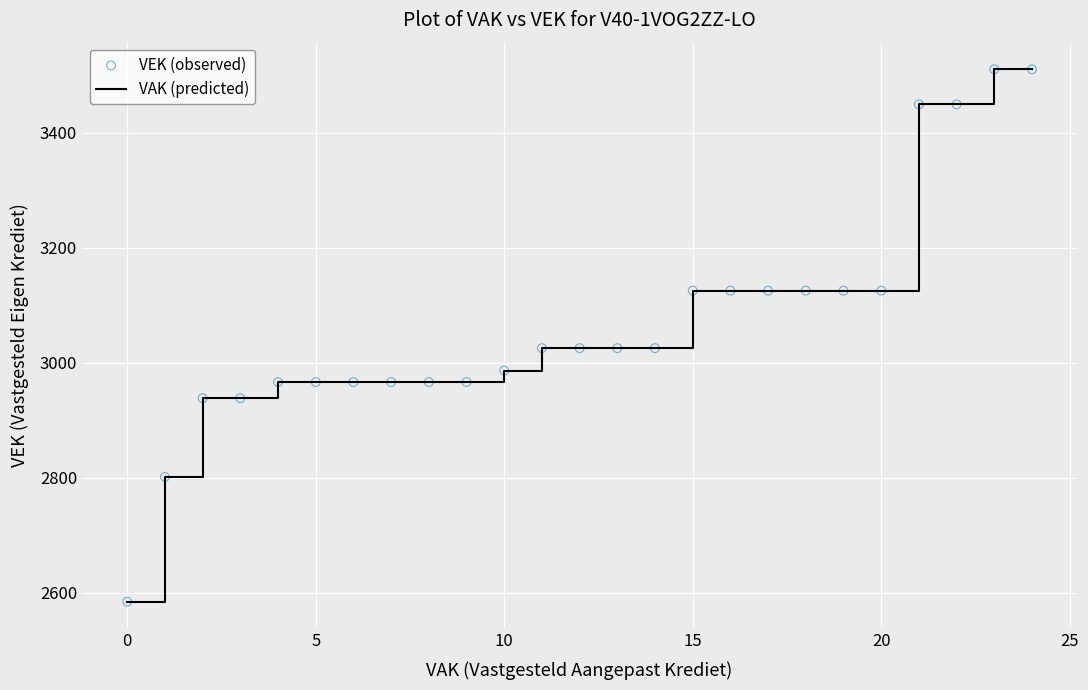

What is the maximum value shown in the chart?

3510